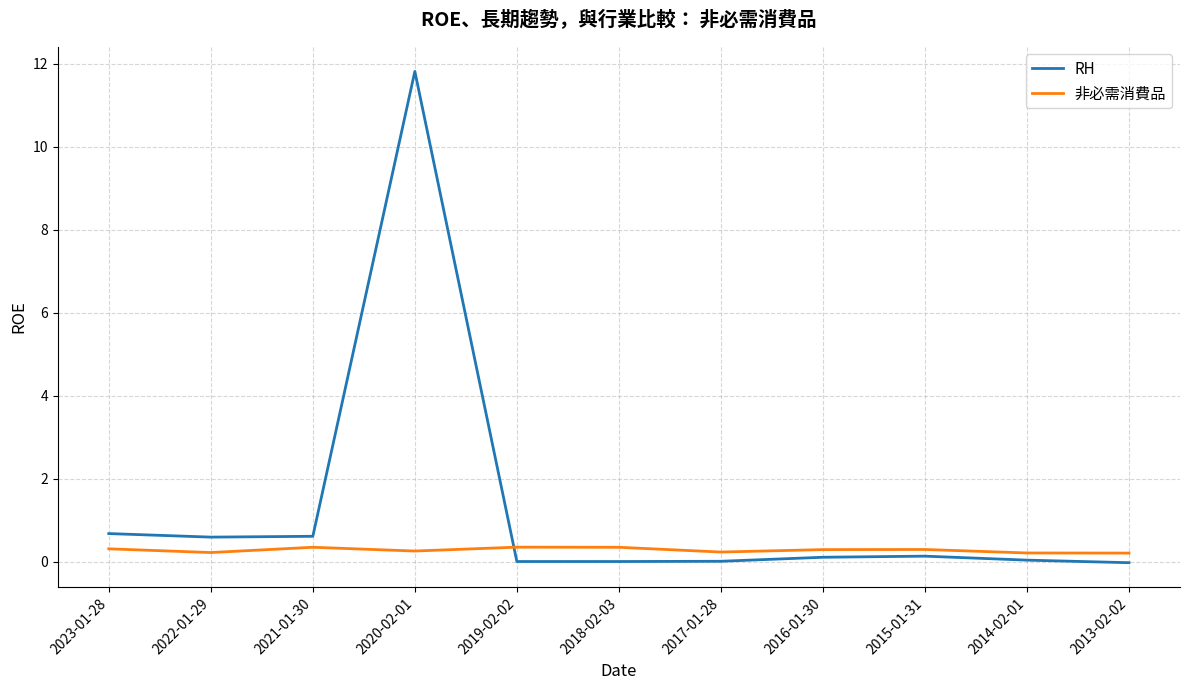

Which series has the largest range (max minus min)?

RH